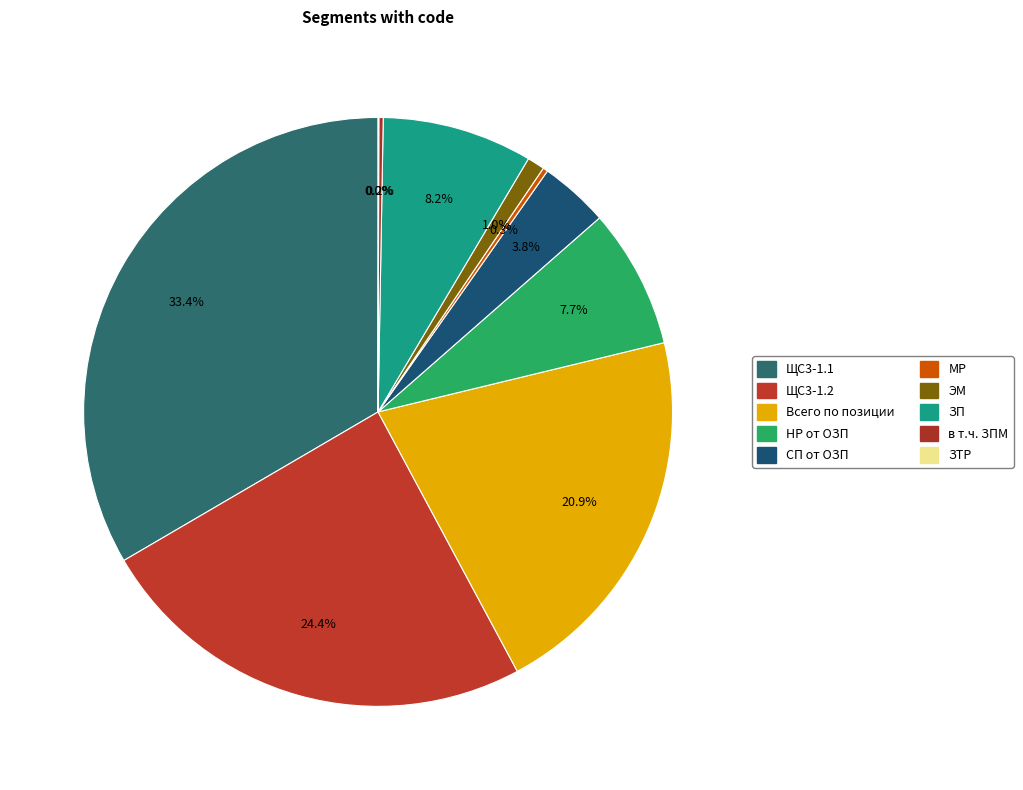

Is it true that ЗП is 8% of the pie?

True